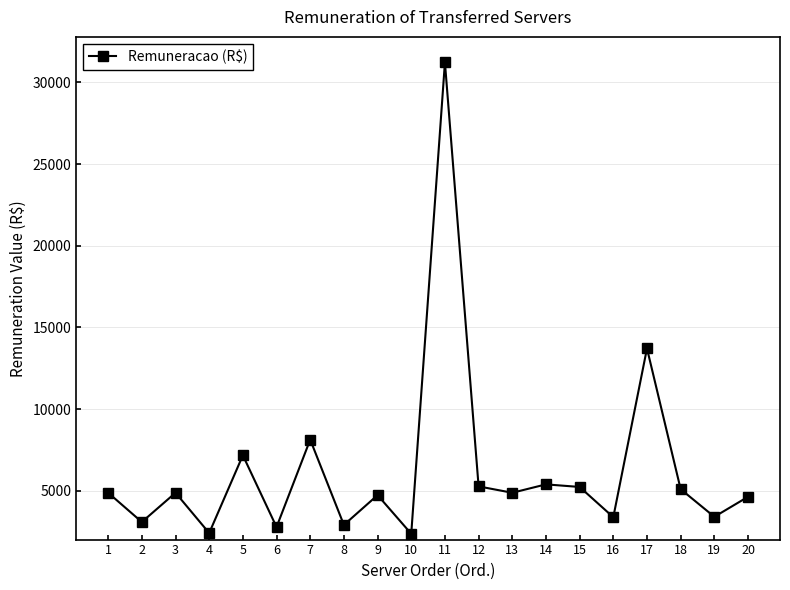

How many values are below 4876?

9